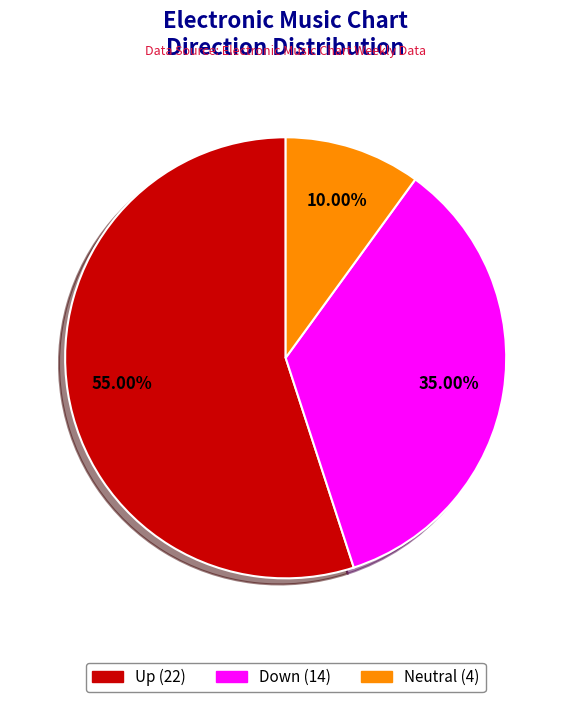

Which slice represents more than half of the pie?

Up (22)